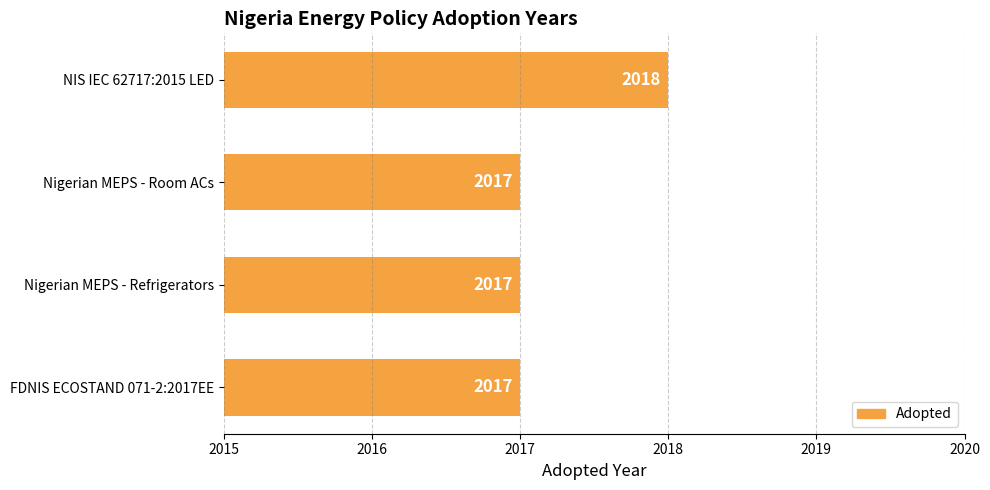

How many values are between 2017 and 2018?

4